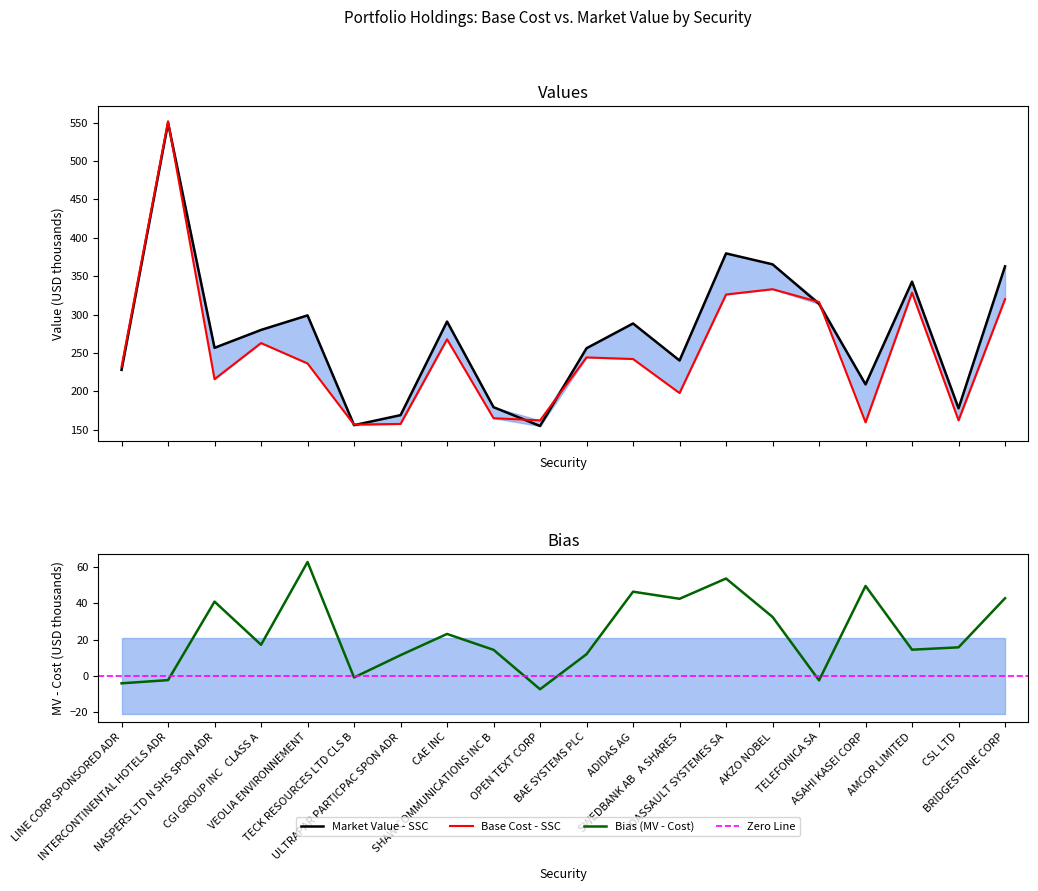

Which category has the highest value across all series?

INTERCONTINENTAL HOTELS ADR